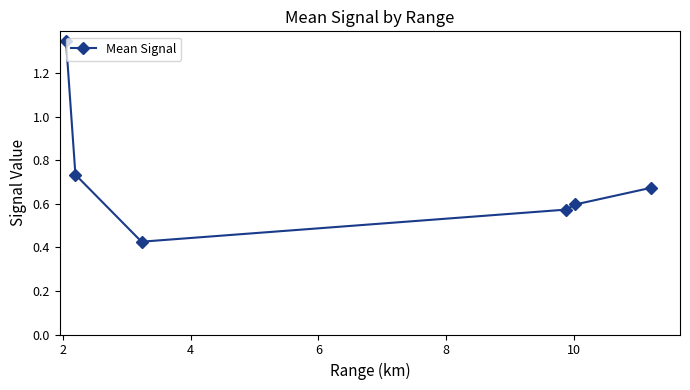

What is the sum of all values?

4.4